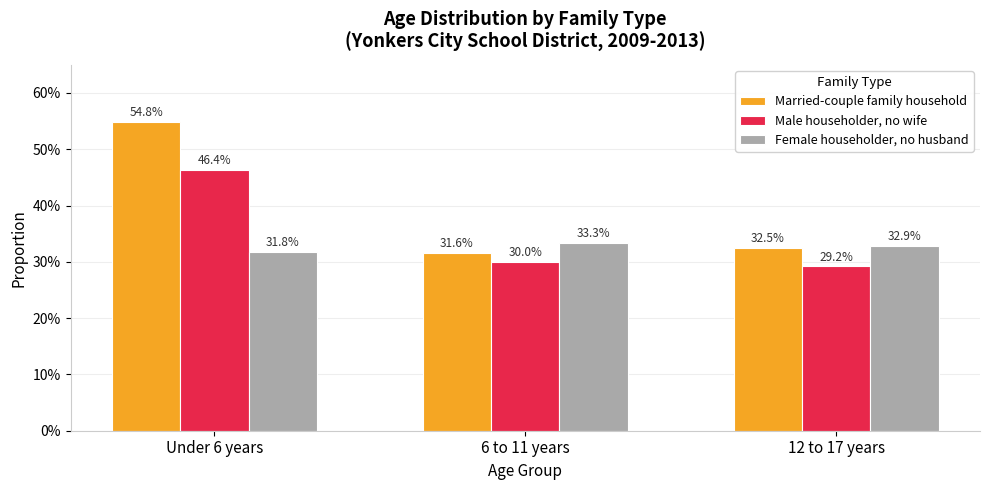

Does the chart contain any negative values?

No